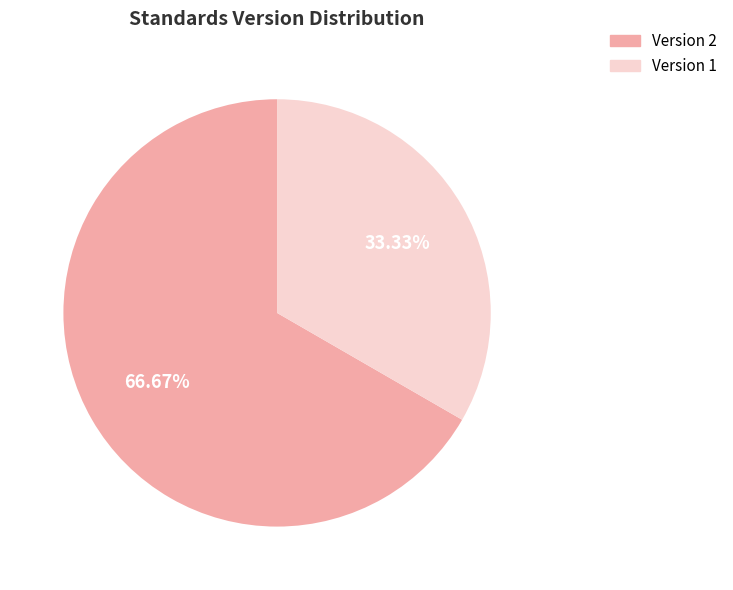

Count the number of slices in the pie.

2